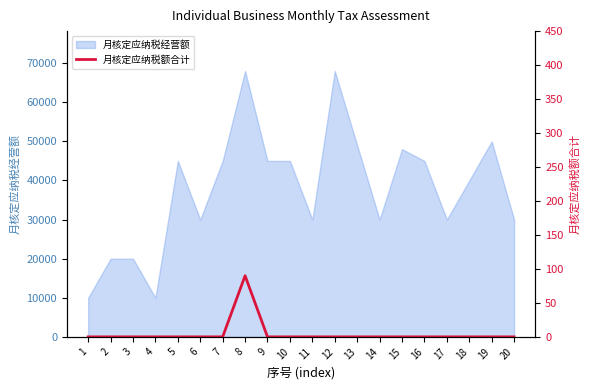

The chart shows a value of 0 at 13. True or false?

True